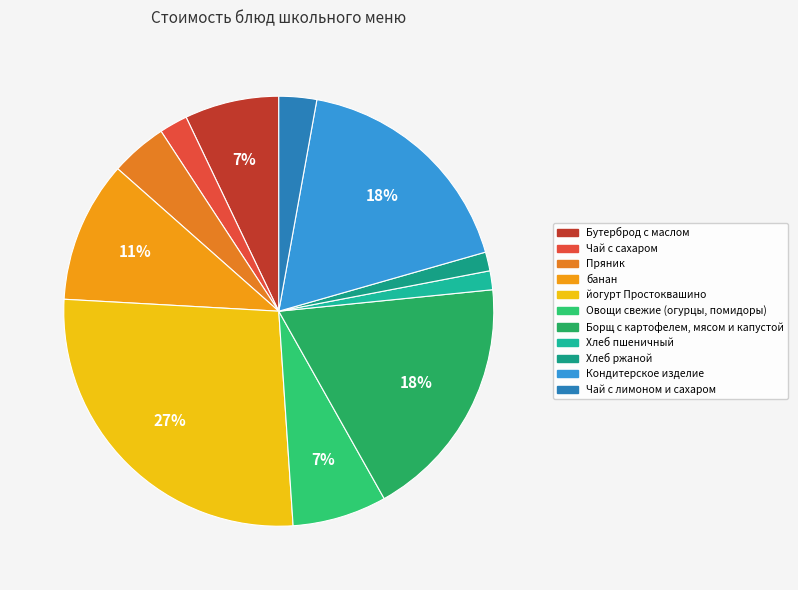

To the nearest percent, what percentage of the pie is Чай с сахаром?

2%